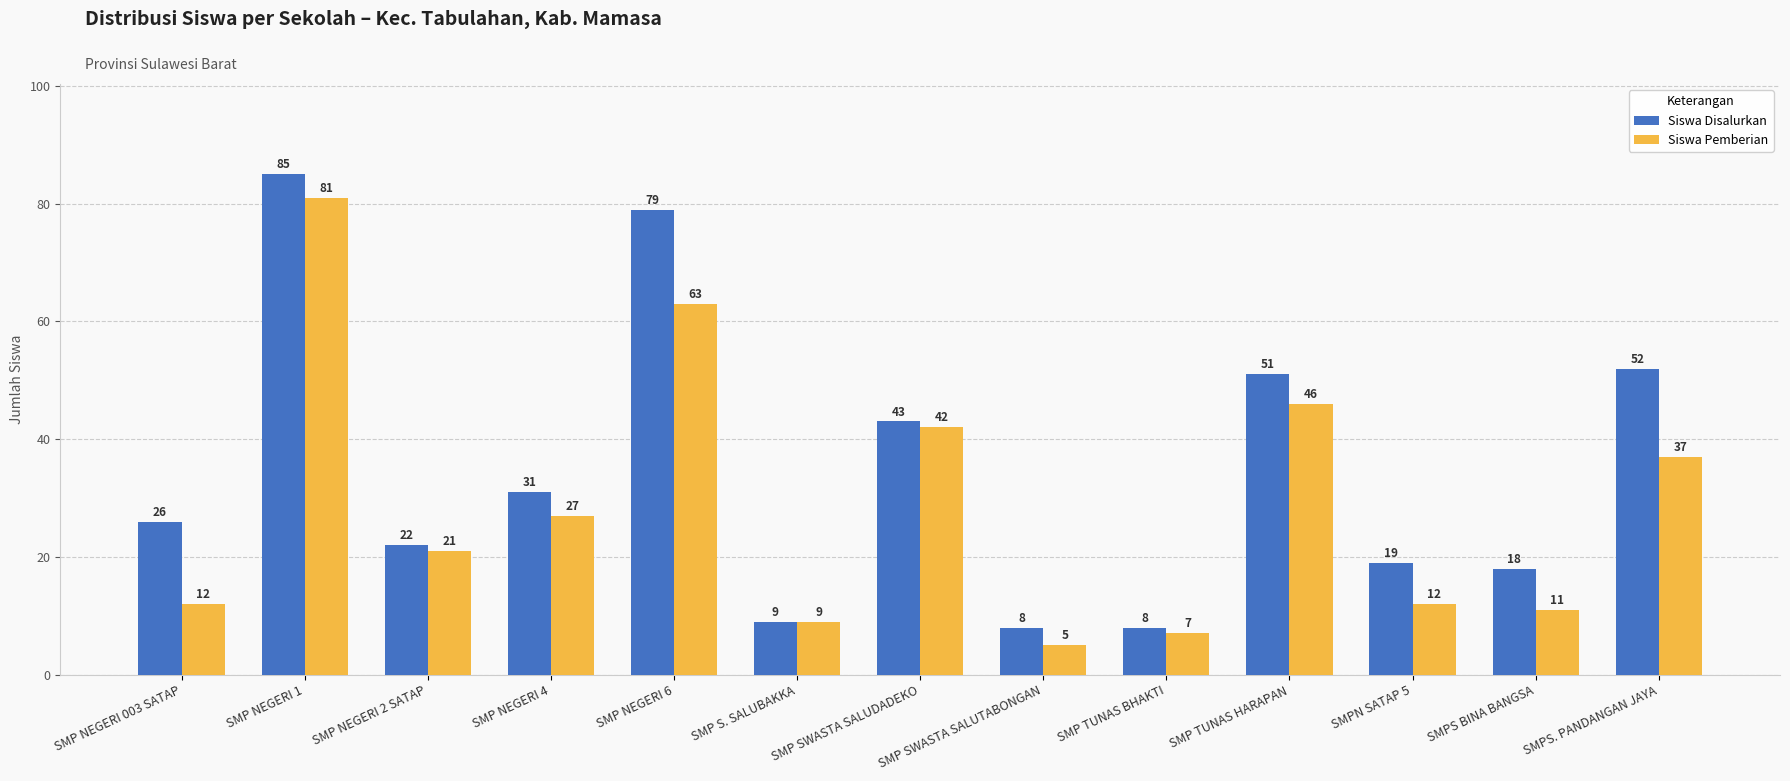

Which category has the highest value in the Siswa Pemberian series?

SMP NEGERI 1